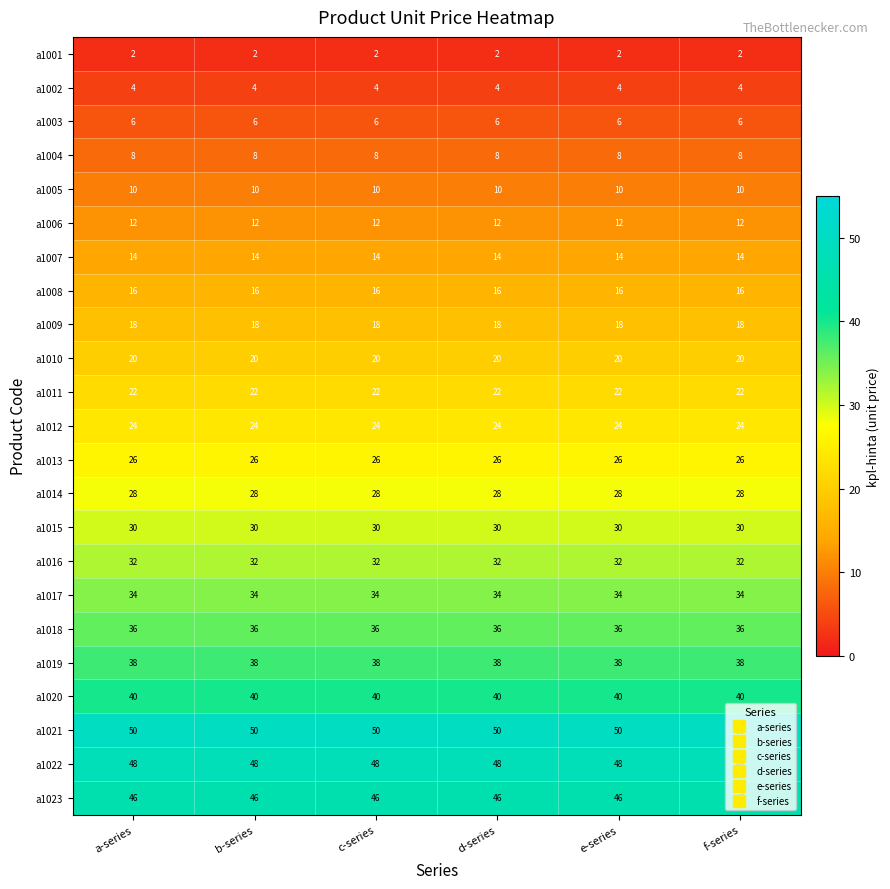

What is the total value across all series at e-series?

564